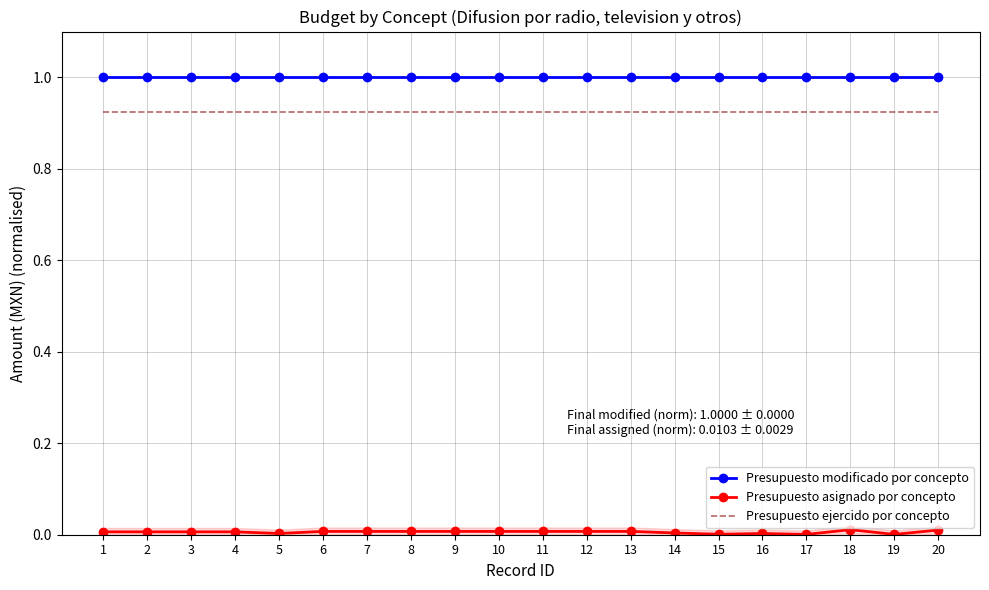

True or false: Presupuesto asignado por concepto and Presupuesto ejercido por concepto intersect in this chart.

False